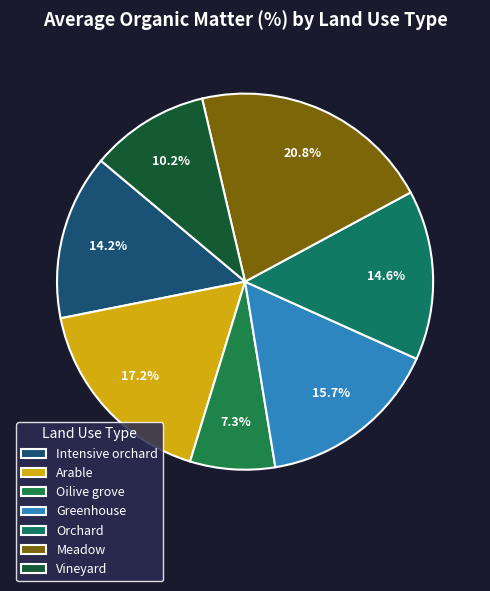

To the nearest percent, what percentage of the pie is Orchard?

15%